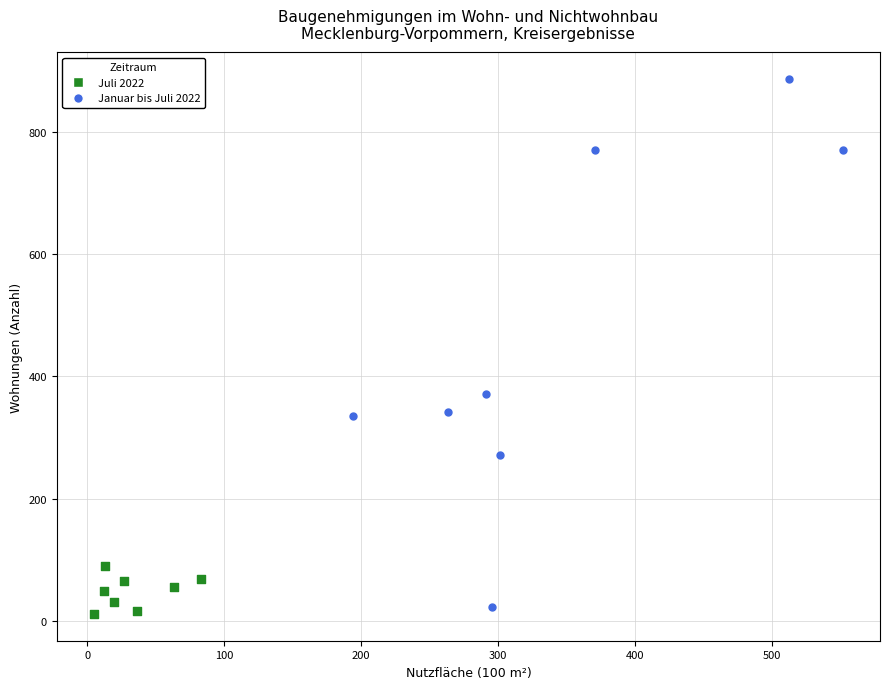

Which series contains the highest Y value?

Januar bis Juli 2022